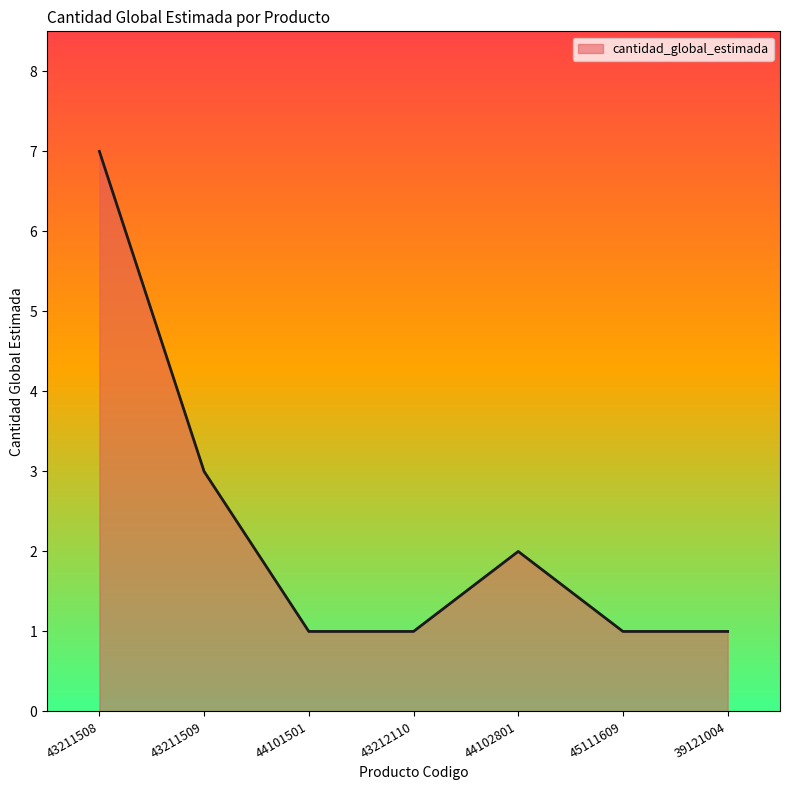

The chart shows a value of 5 at 43211509. True or false?

False